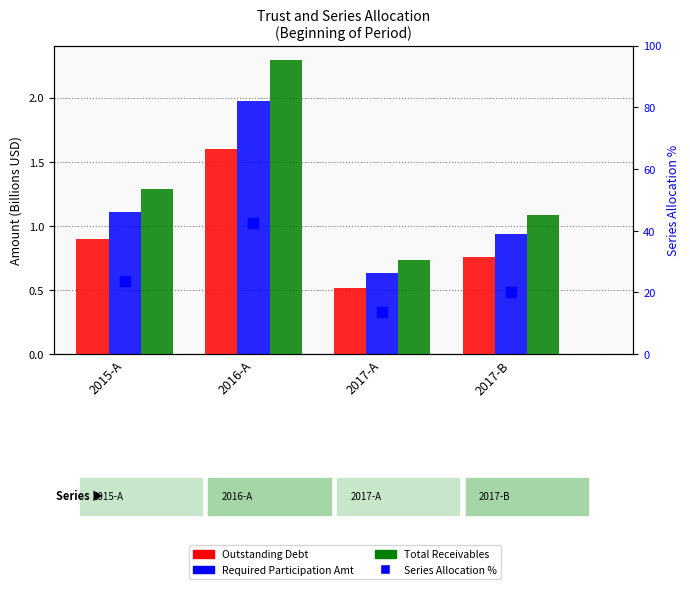

Which category has the highest value across all series?

2016-A